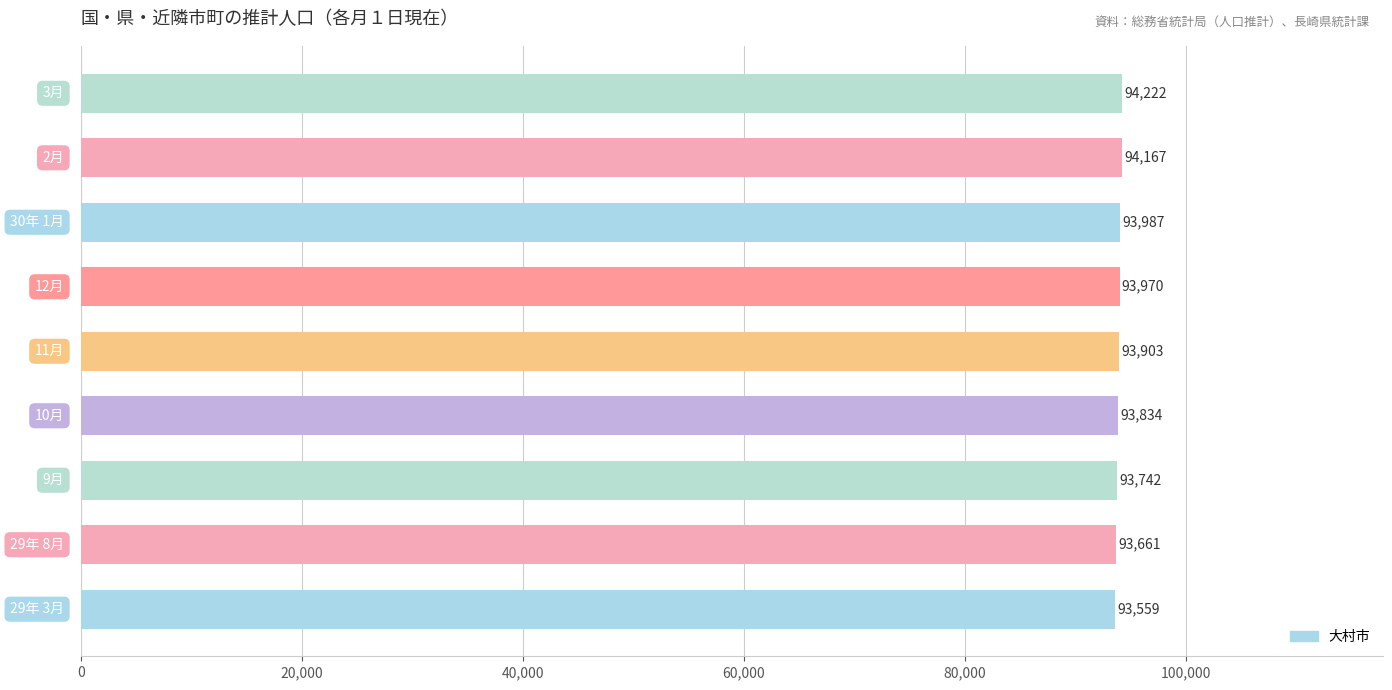

What is the difference between the second highest and second lowest values?

506